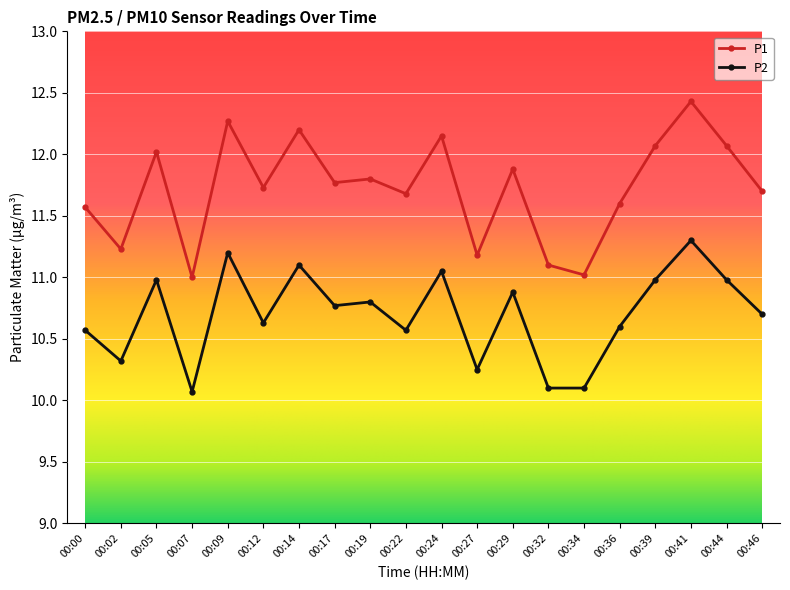

What is the value of the P1 point at the 3rd from the left?

12.0